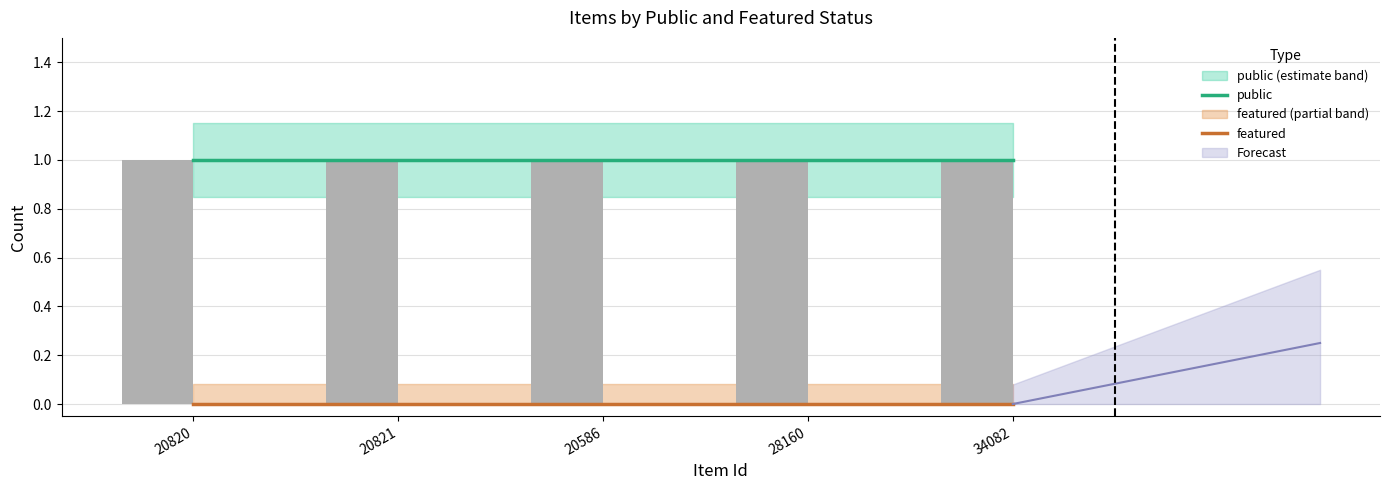

What position from the right is 20820?

5